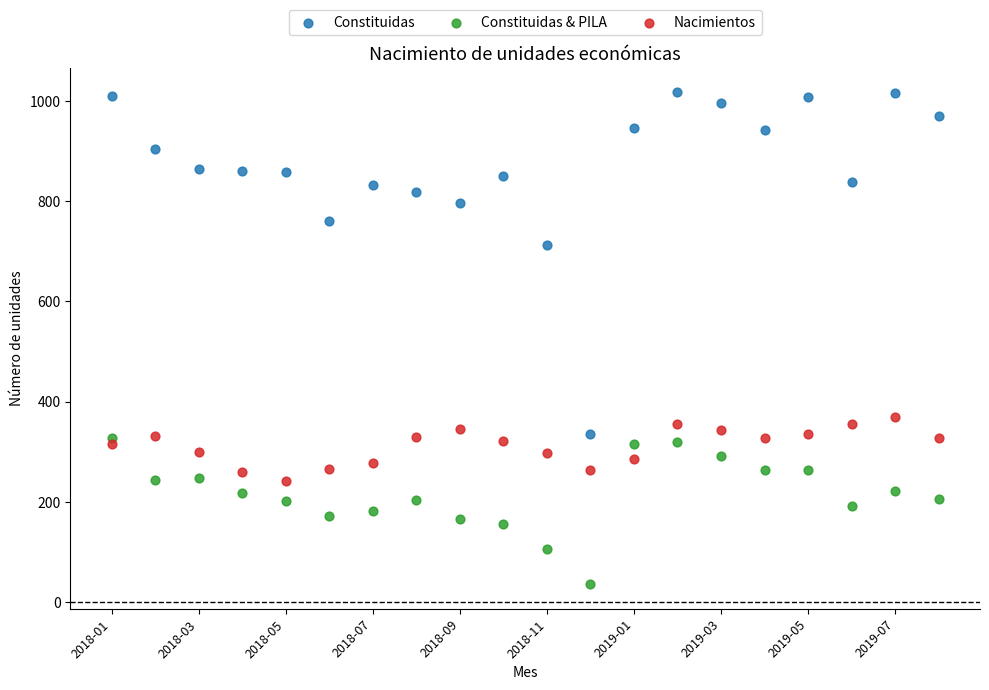

In the Constituidas series, what Y value is closest to 676?

713